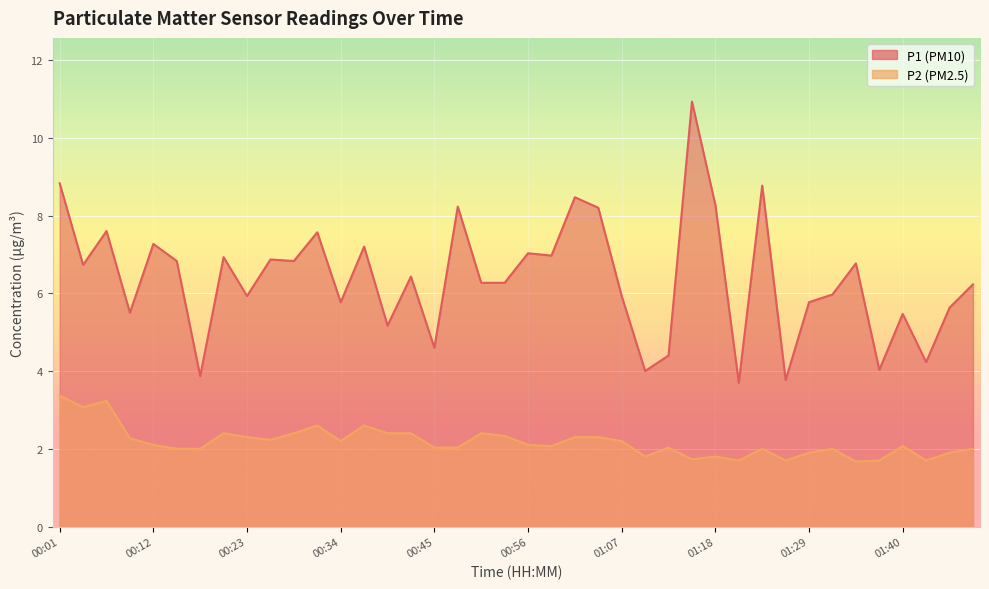

Rank the categories by P1 value from lowest to highest.

01:21, 01:27, 00:18, 01:10, 01:38, 01:43, 01:13, 00:45, 00:40, 01:40, 00:10, 01:46, 00:34, 01:29, 00:23, 01:07, 01:32, 01:49, 00:51, 00:53, 00:42, 00:04, 01:35, 00:15, 00:29, 00:26, 00:20, 00:59, 00:56, 00:37, 00:12, 00:31, 00:07, 01:04, 00:48, 01:18, 01:02, 01:24, 00:01, 01:16